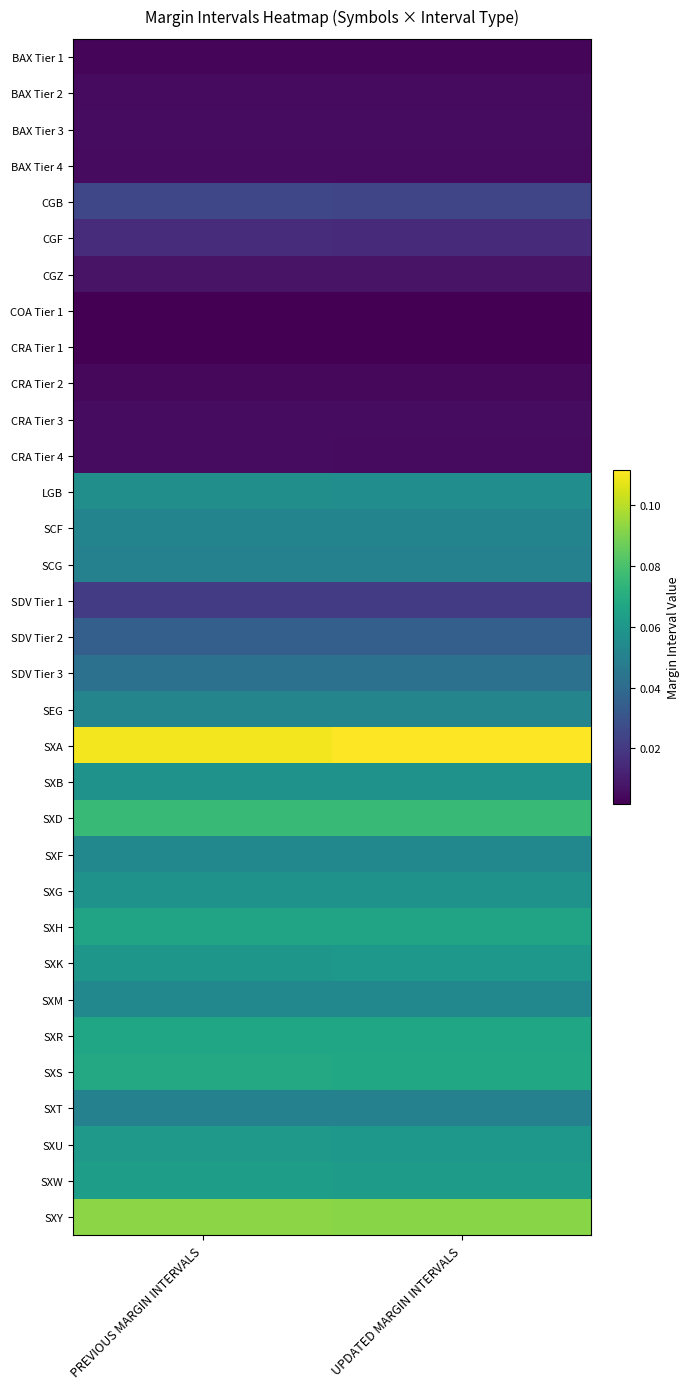

How many categories are shown in the chart?

2